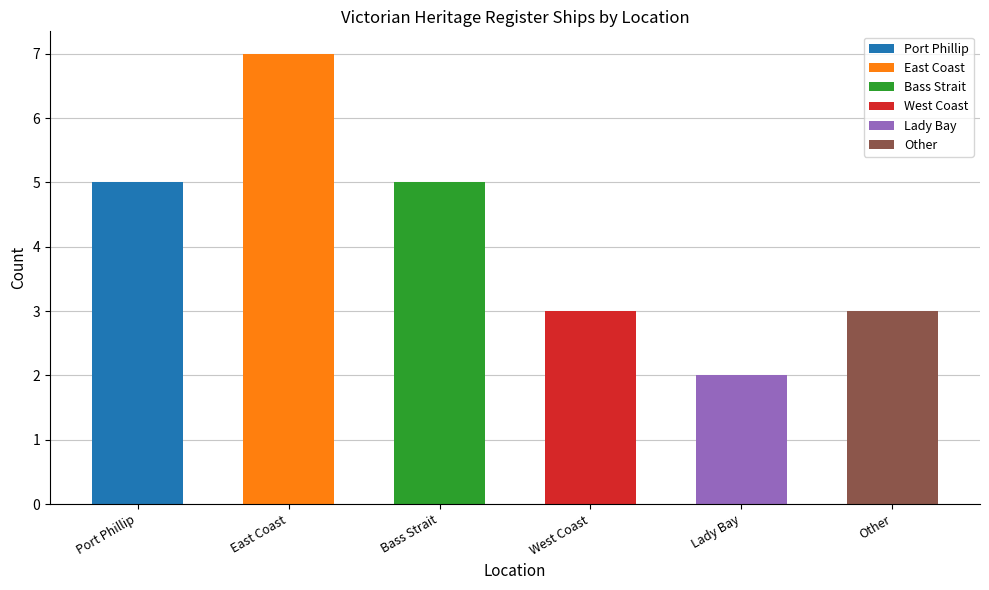

Rank the categories by value from highest to lowest.

East Coast, Port Phillip, Bass Strait, West Coast, Other, Lady Bay